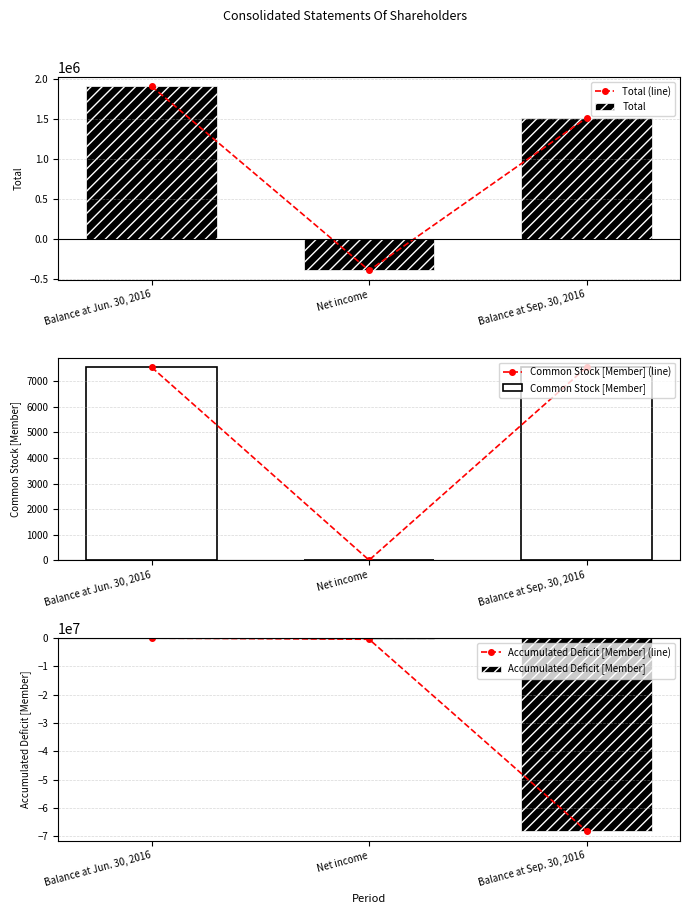

Between Balance at Sep. 30, 2016 and Balance at Jun. 30, 2016, which is larger?

Balance at Jun. 30, 2016